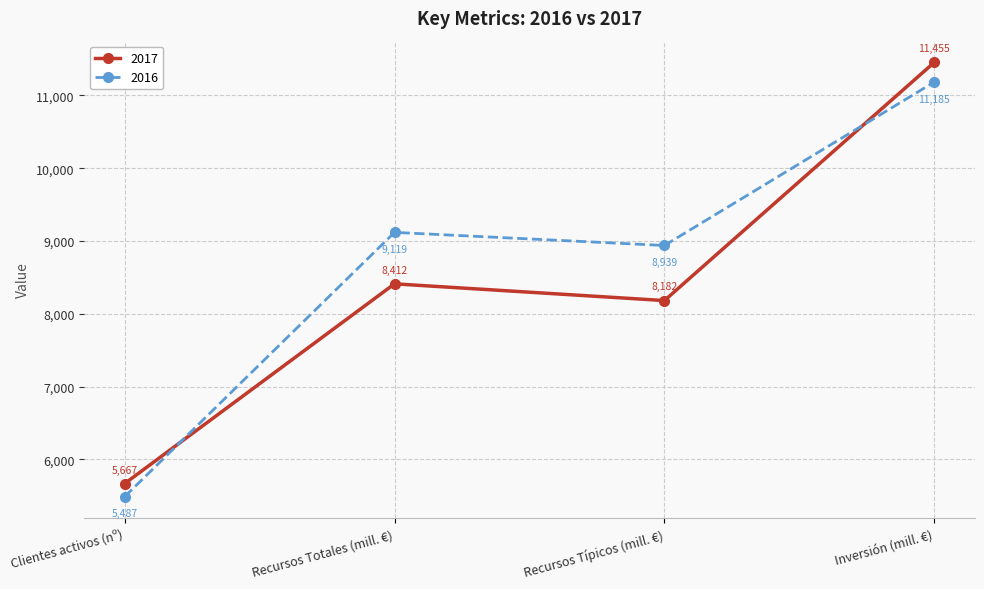

What is the difference between the second highest and second lowest values in the 2016 series?

180